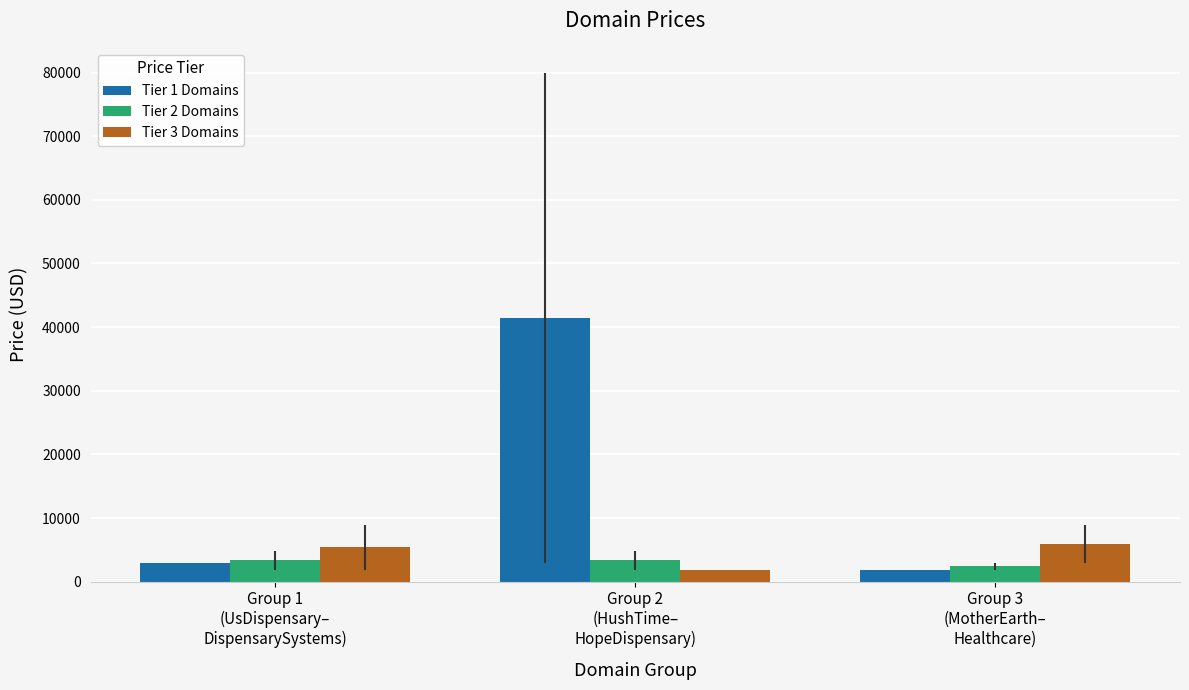

What is the difference between the highest and lowest values at Group 1
(UsDispensary–
DispensarySystems)?

2500